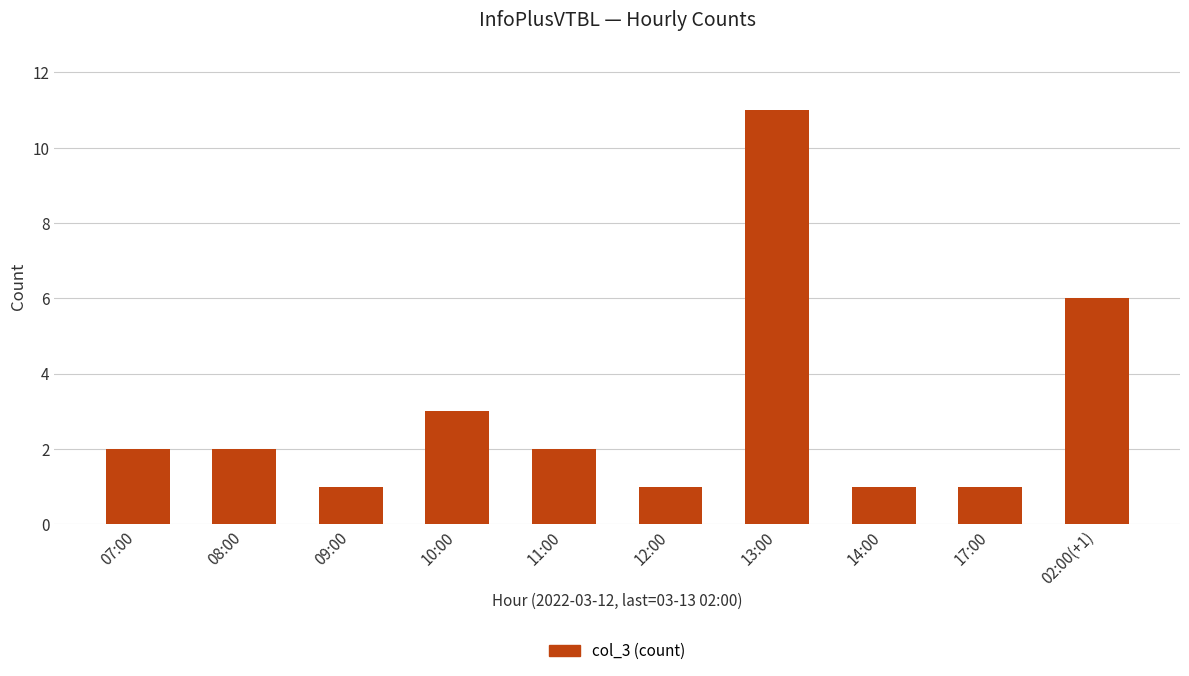

True or false: the data shows 2 at 10:00.

False